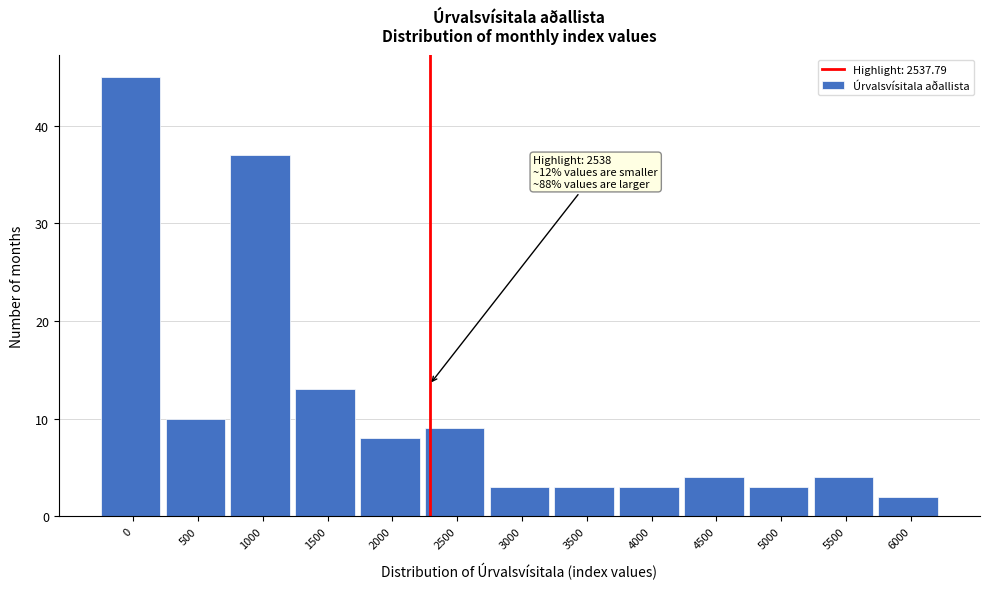

Reading left to right, what are all the values shown in this chart?

0=45	500=10	1000=37	1500=13	2000=8	2500=9	3000=3	3500=3	4000=3	4500=4	5000=3	5500=4	6000=2